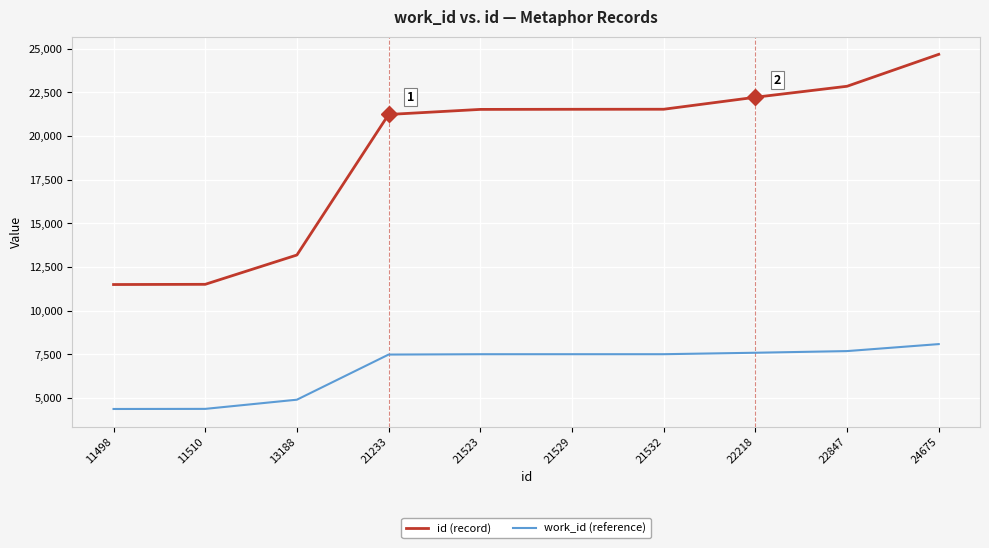

Does the chart have visible grid lines?

Yes